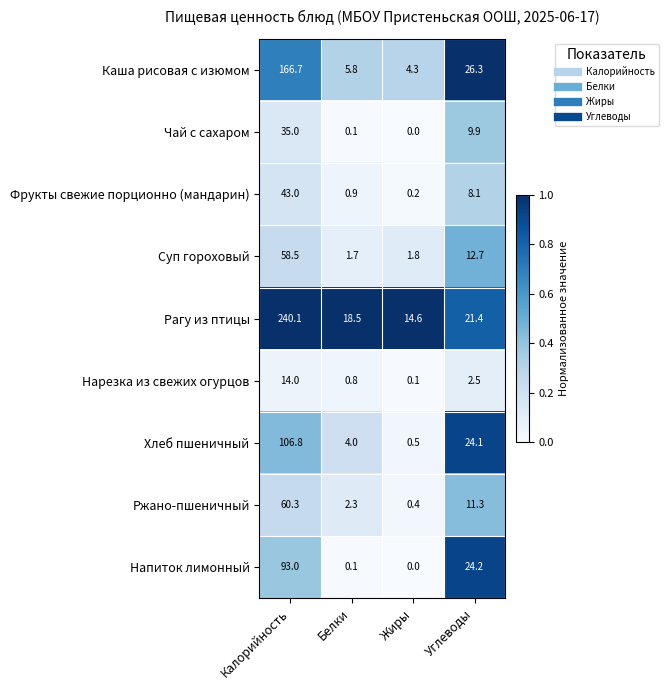

At which category does the chart reach its peak across all series?

Калорийность